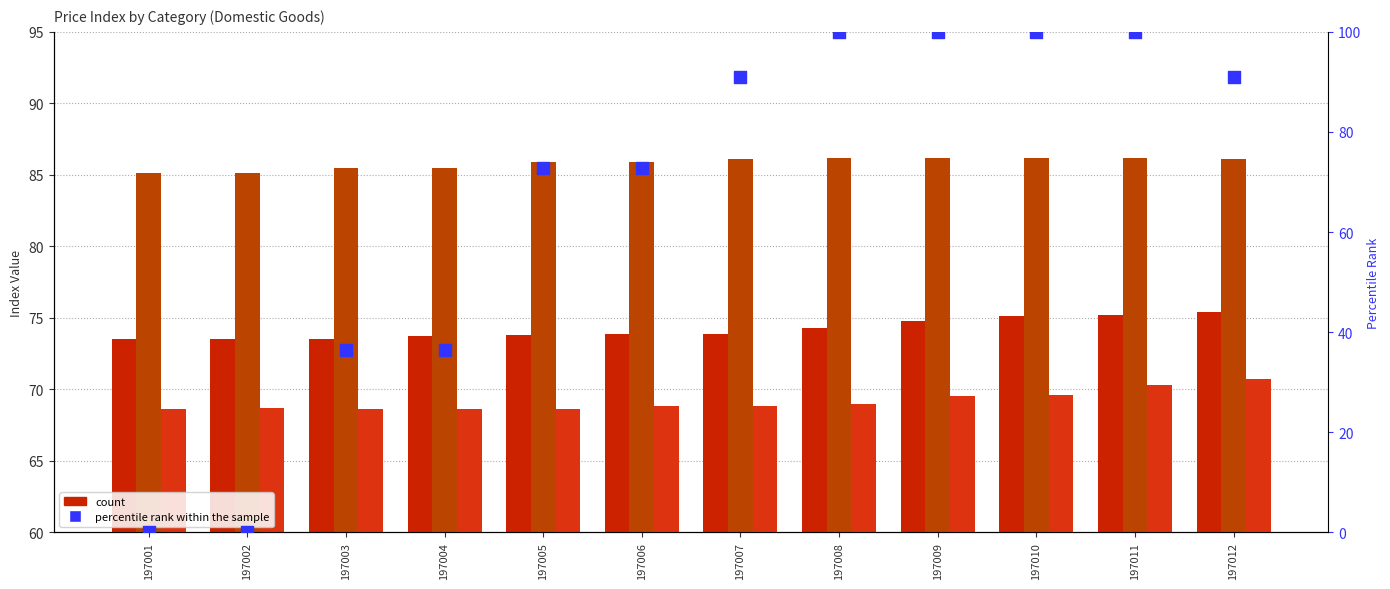

Which series has the widest spread of Y values?

percentile rank within the sample